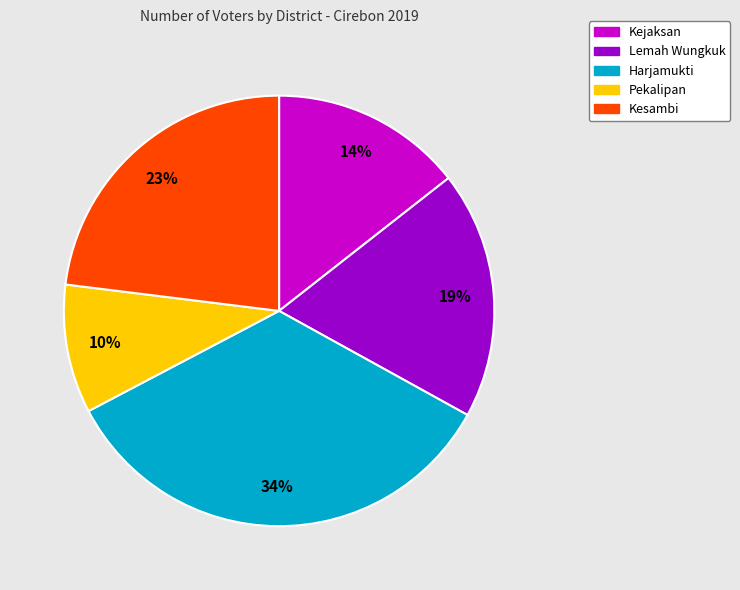

Rank the categories by value from highest to lowest.

Harjamukti, Kesambi, Lemah Wungkuk, Kejaksan, Pekalipan